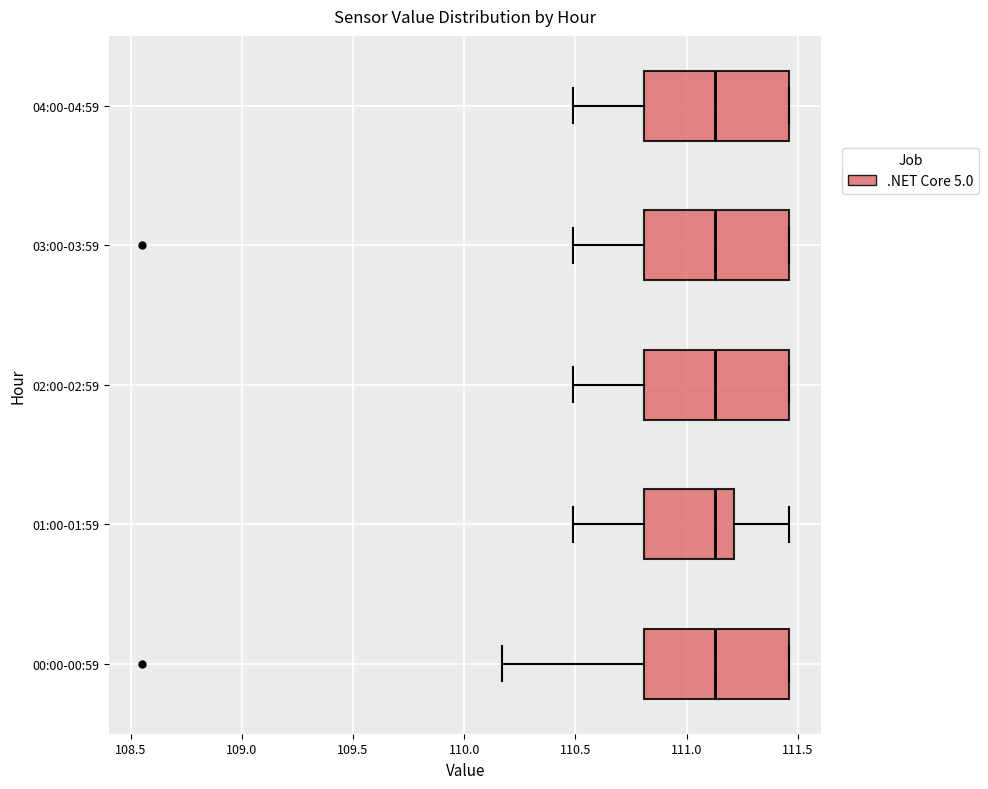

Where does the median line of the box for 03:00-03:59 sit on the x-axis? The values are not printed on the chart, so give them approximately, as read against the axis.

111.15